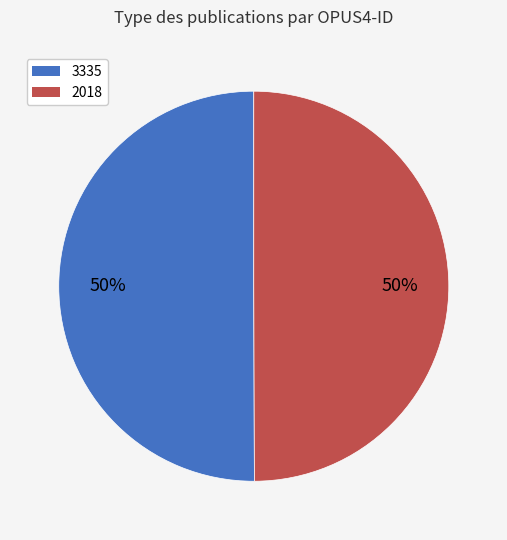

Do 3335 and 2018 together represent more than half of the pie?

Yes